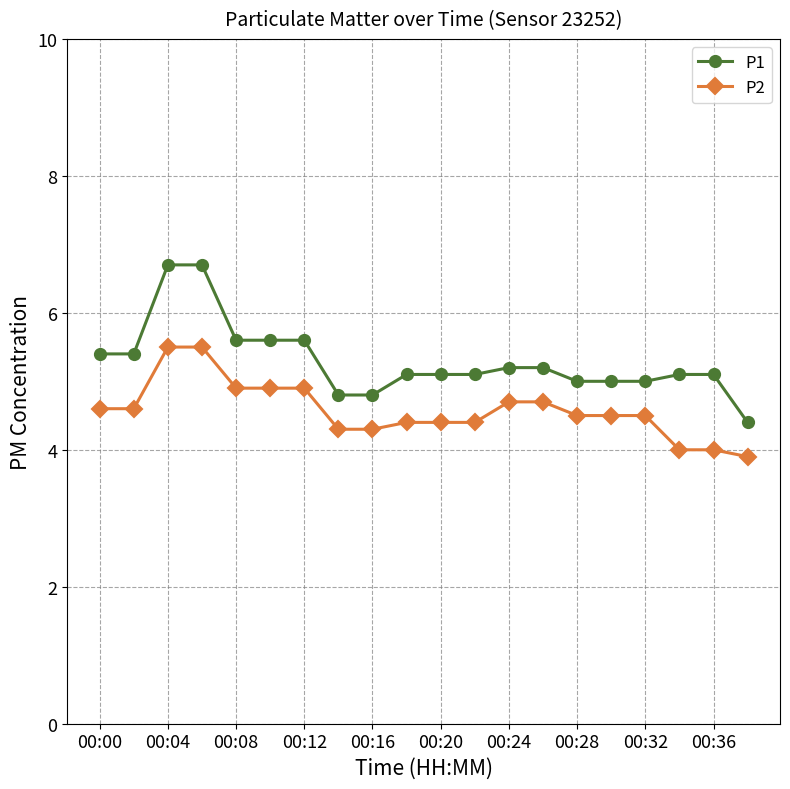

What is the average value of the P2 series?

4.6